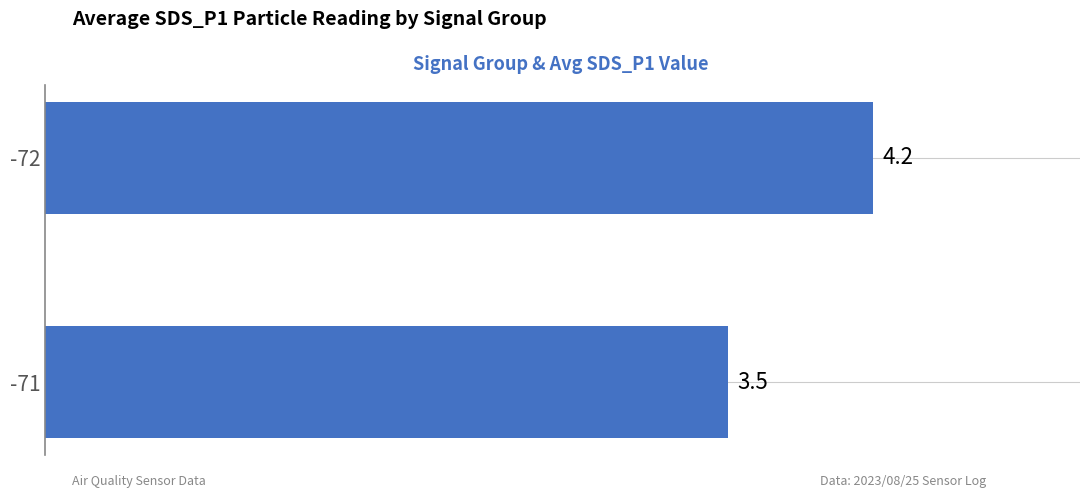

Between -72 and -71, which is larger?

-72